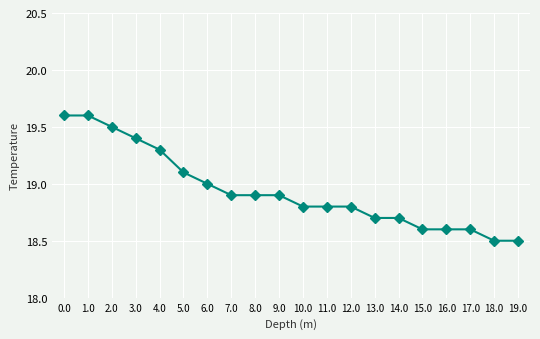

What is the smallest value displayed?

18.5